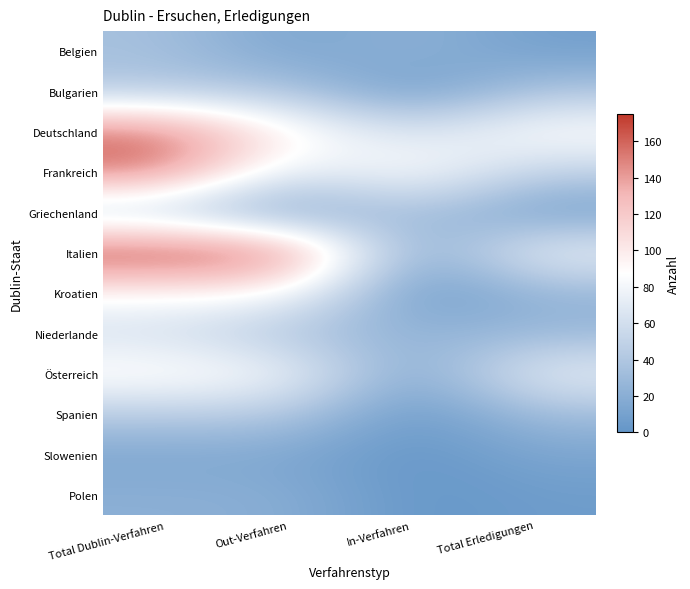

How many distinct data groups are displayed?

12